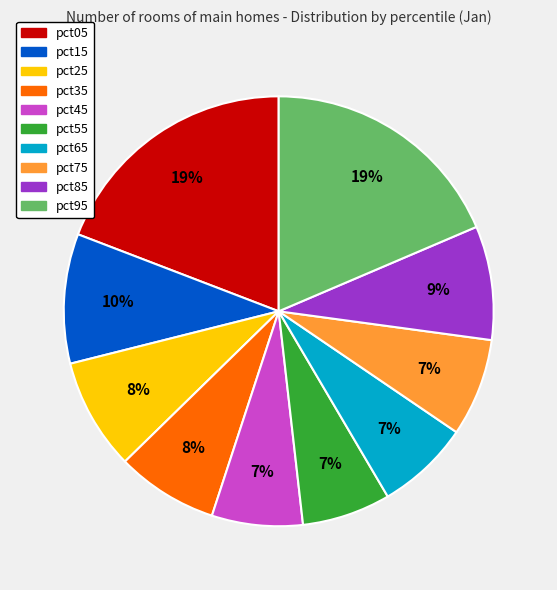

Is the sum of pct15 and pct65 greater than half?

No